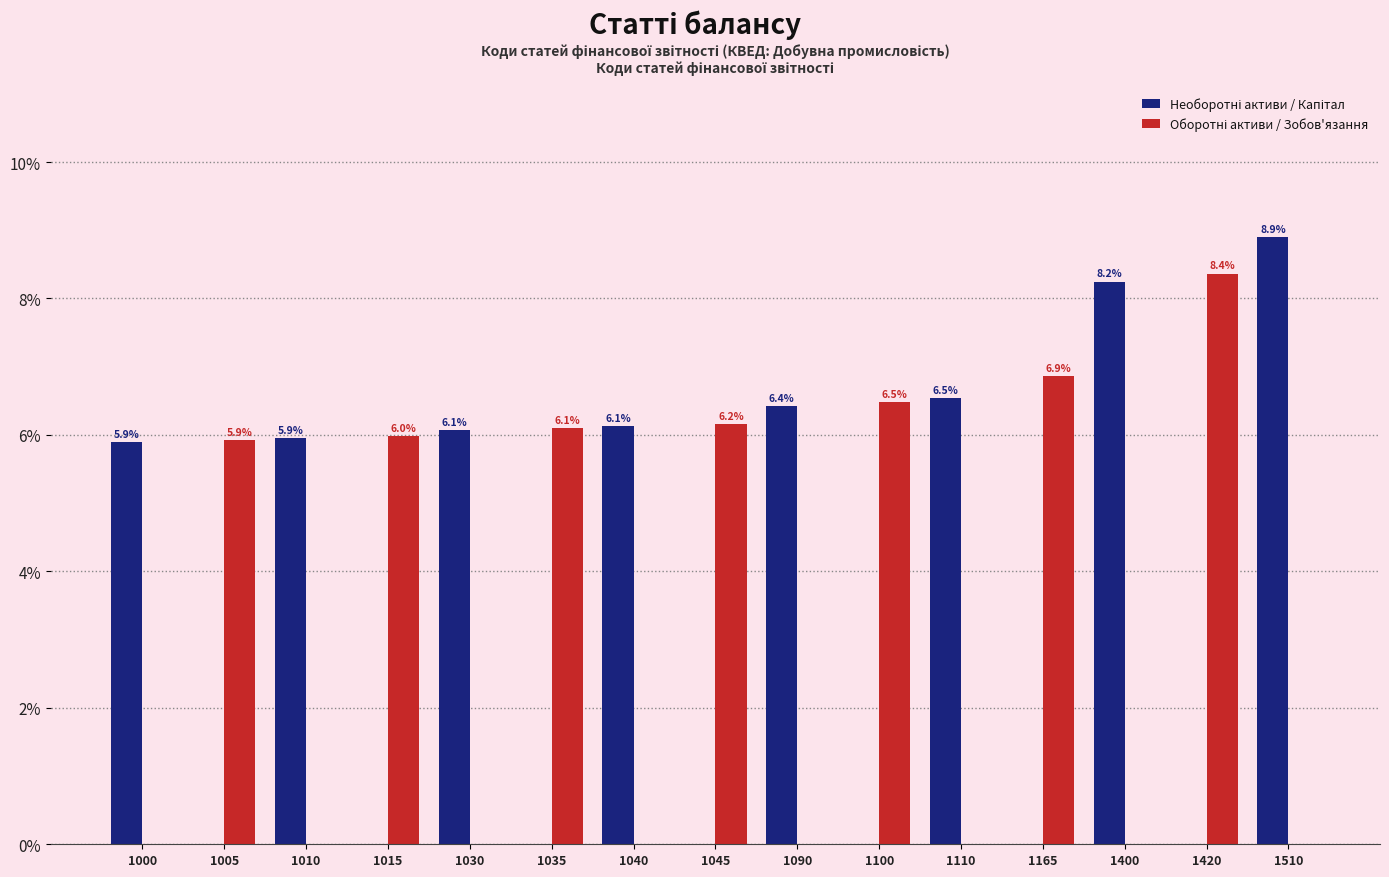

What is the total value across all series at 1100?

6.5